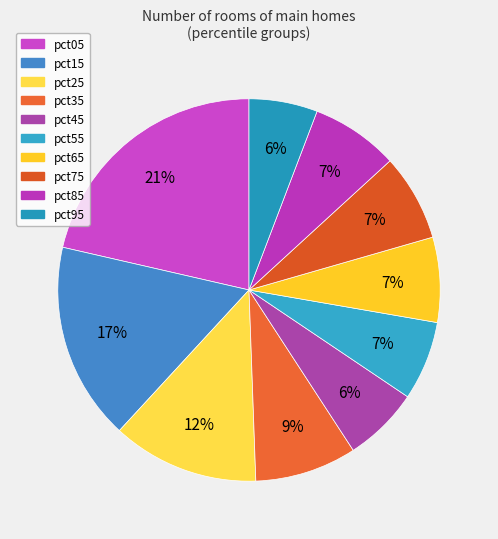

Does any single category account for the majority?

No